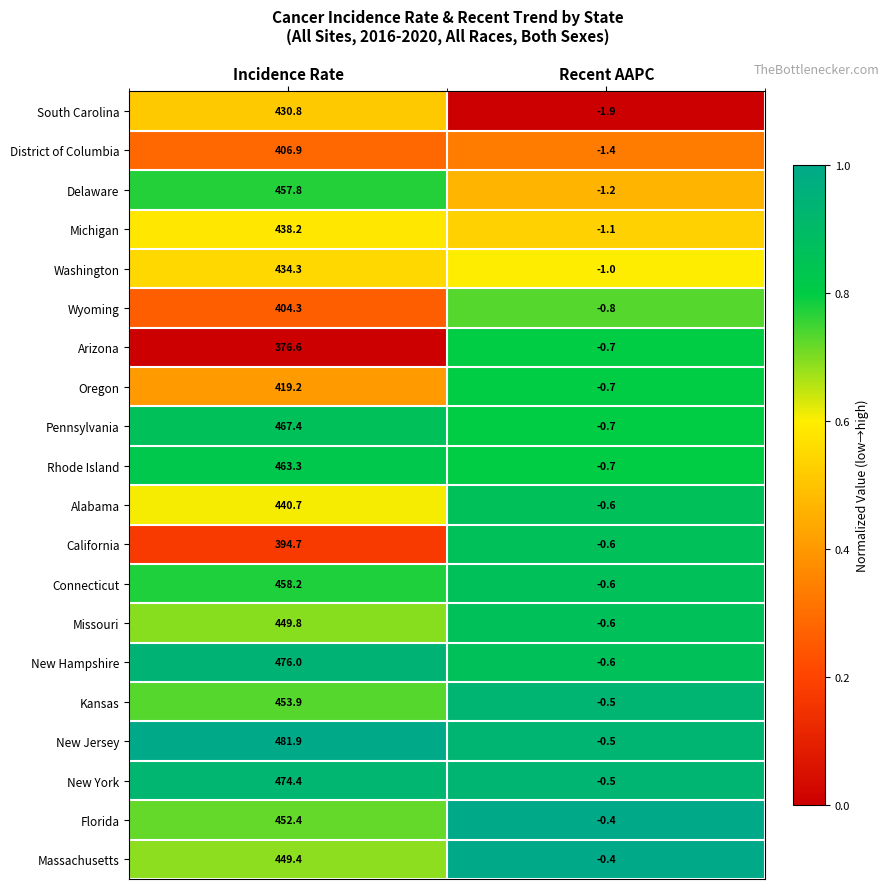

At which category does the chart reach its minimum across all series?

Recent AAPC